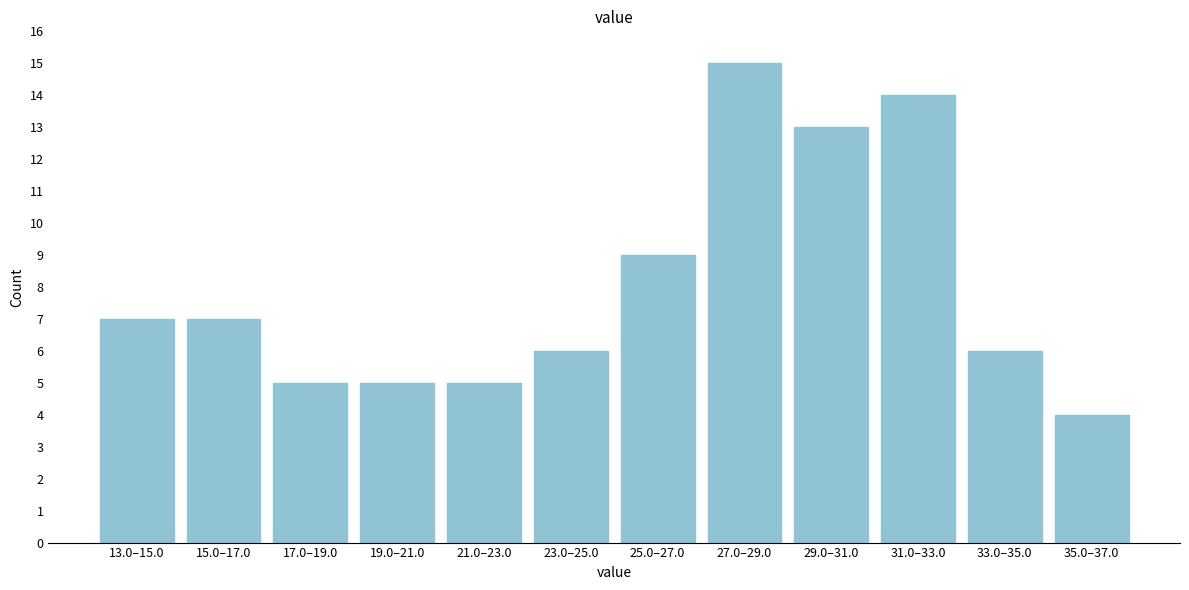

Reading left to right, extract all data points from this chart.

7	7	5	5	5	6	9	15	13	14	6	4